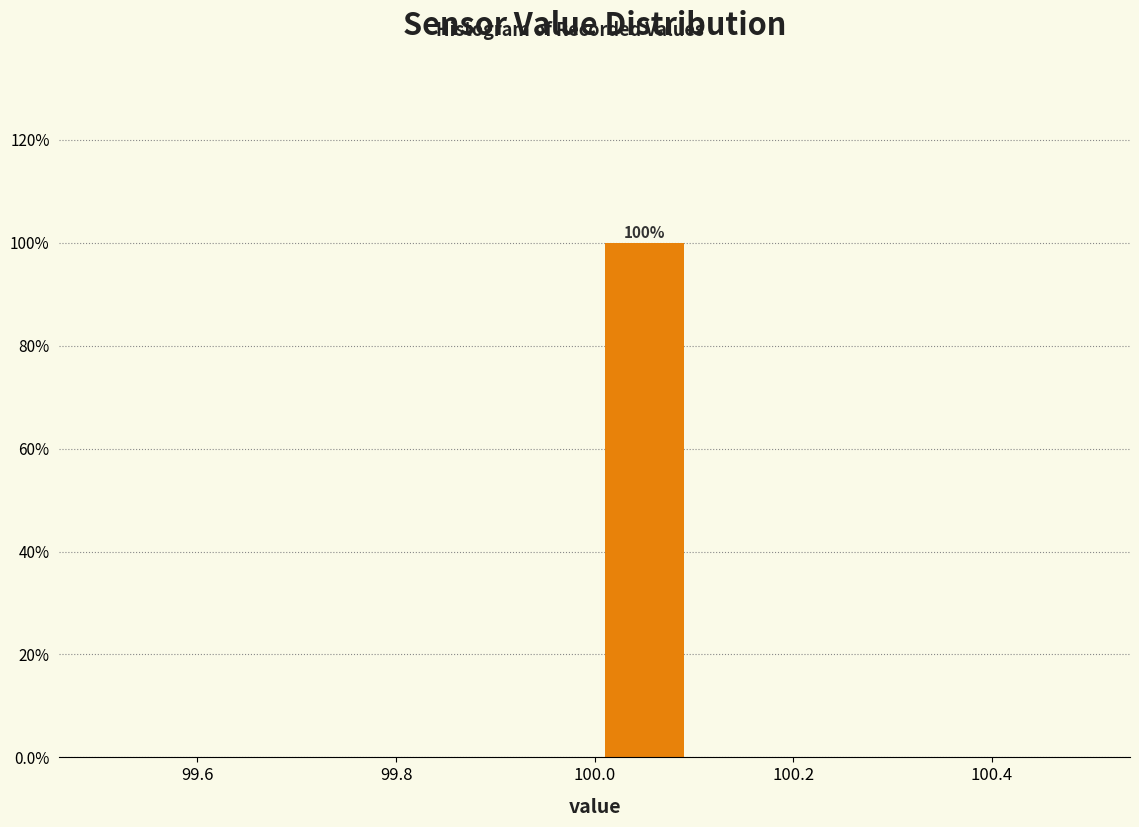

Over which range of the x-axis is the bar tallest?

100.0 to 100.1